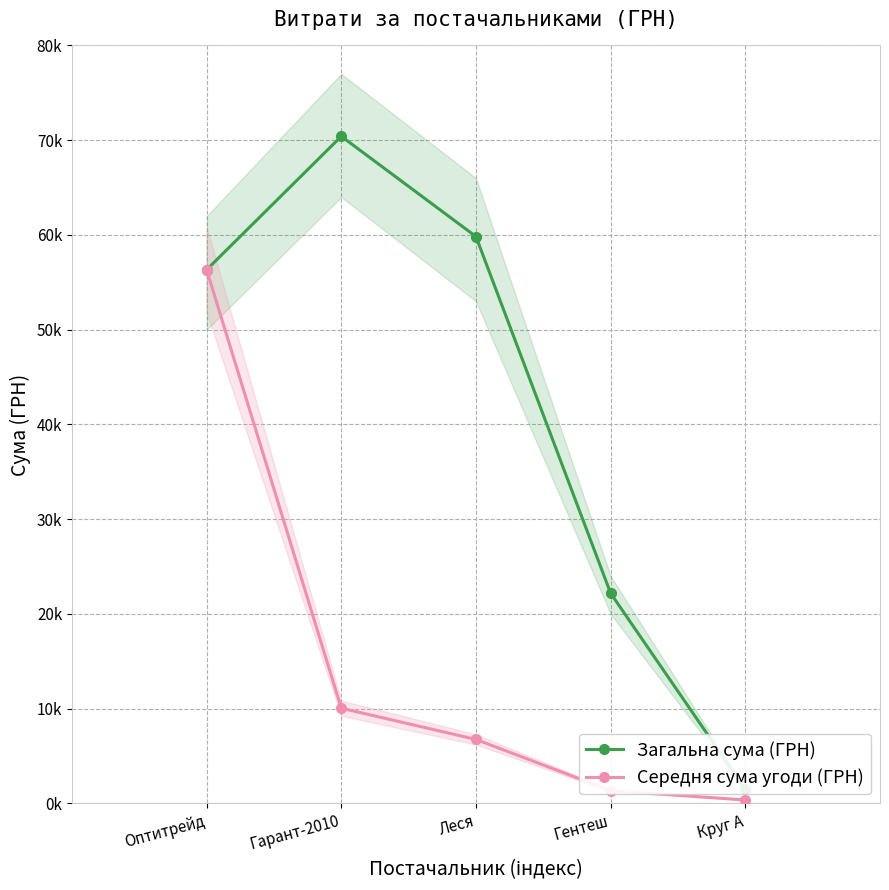

What is the spread (max minus min) of values at Круг А?

1110.3